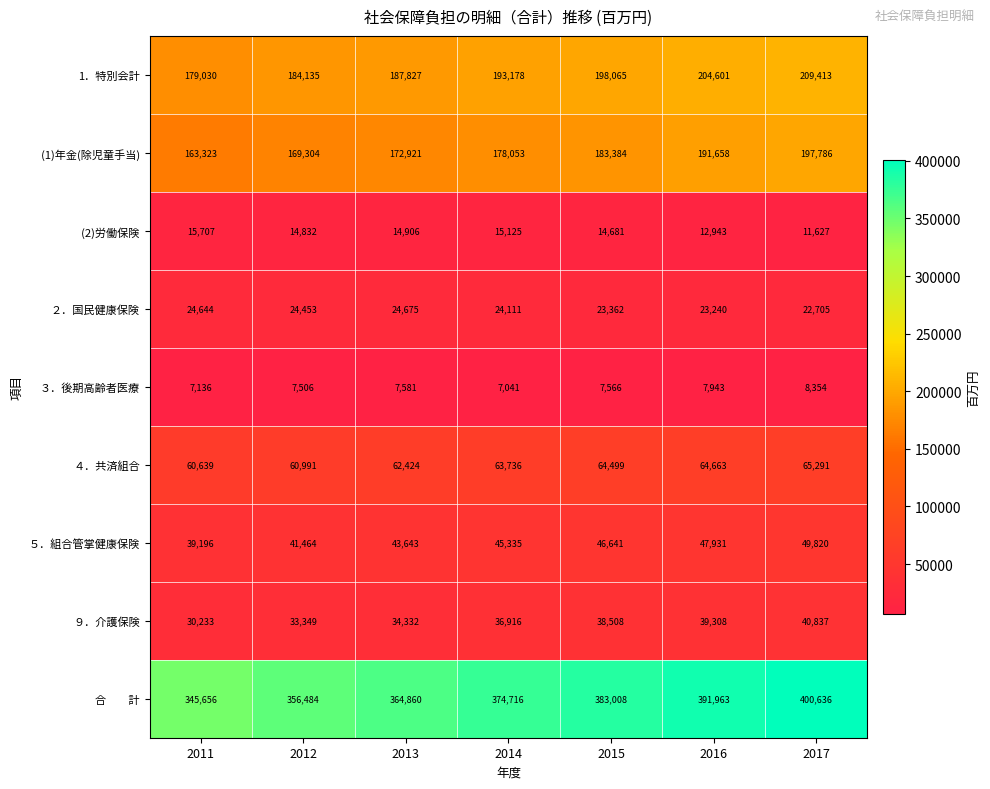

The value of ３．後期高齢者医療 at 2011 is 11596. True or false?

False